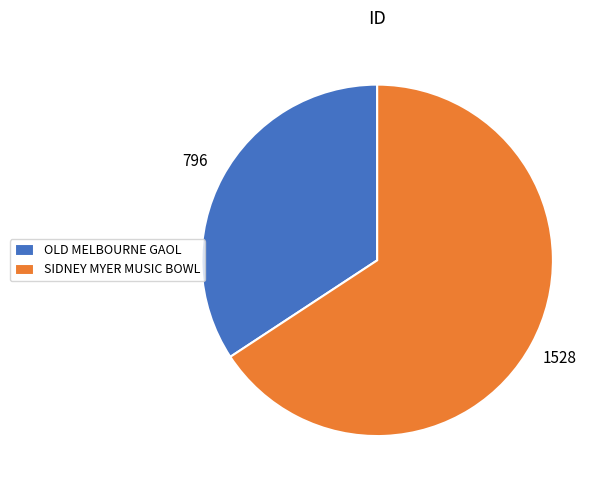

Is it true that OLD MELBOURNE GAOL is 40% of the pie?

False